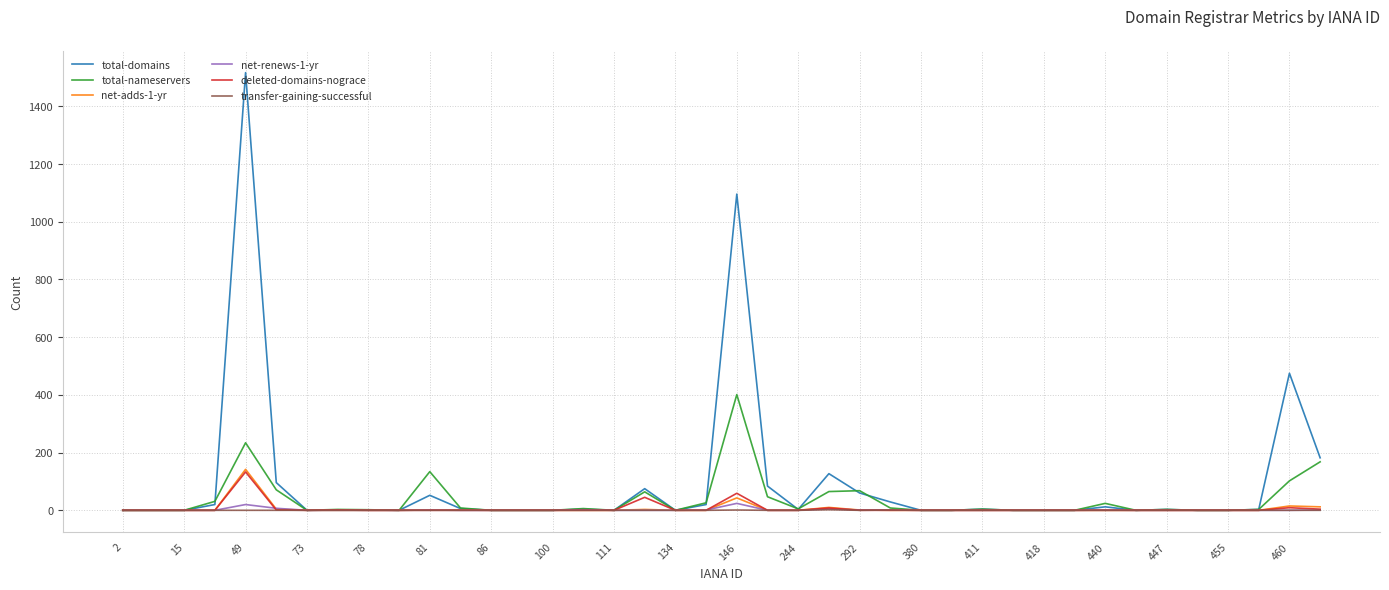

What is the difference between the maximum and minimum values in the transfer-gaining-successful series?

2